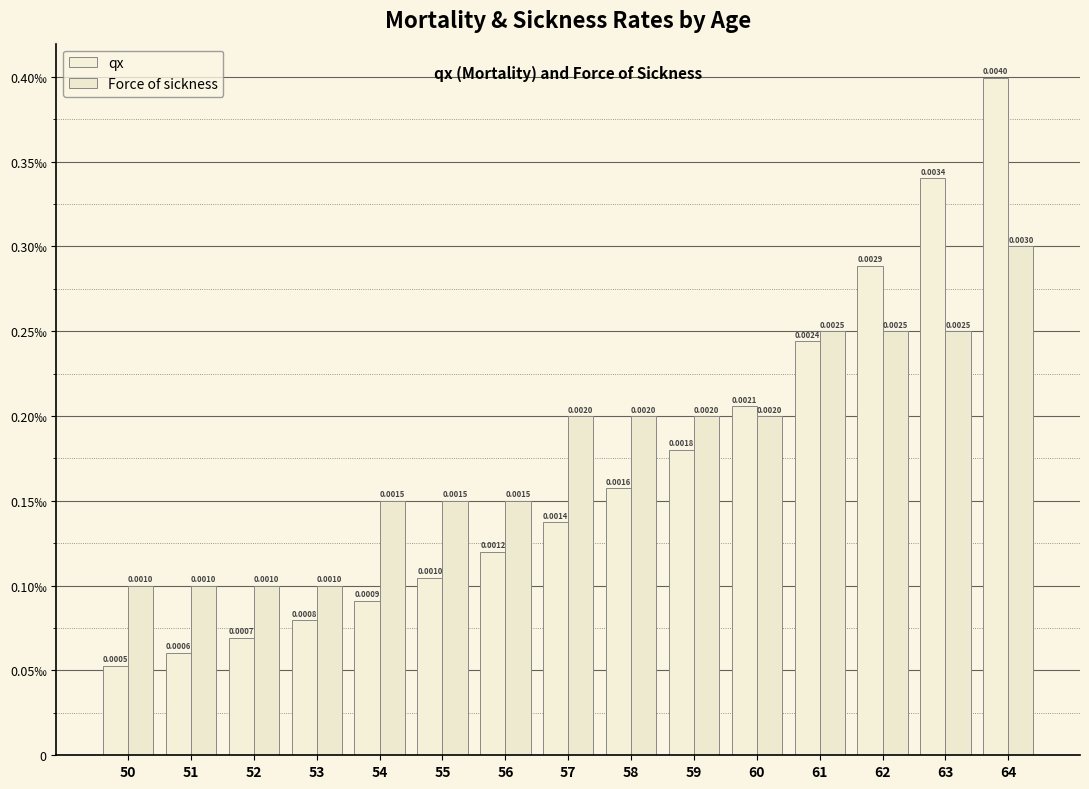

Which series changed the most between 59 and 60?

qx